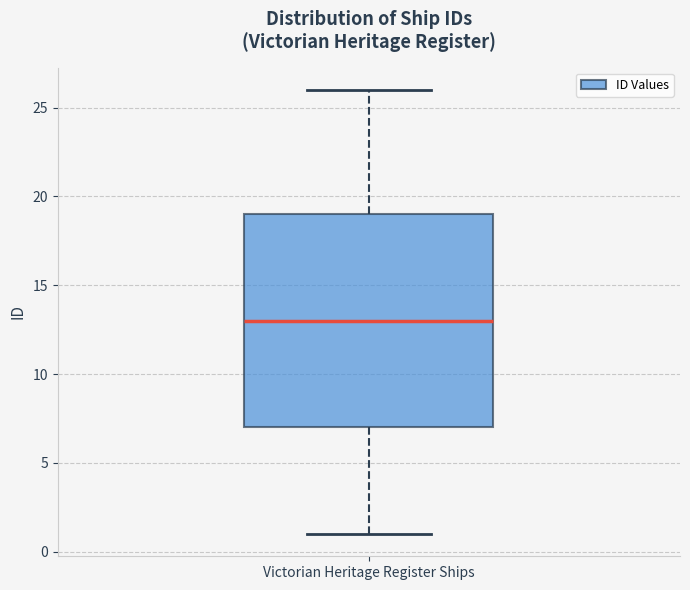

Read this box plot against the y-axis: the position of the median line, the range covered by the box, and the ends of both whiskers. The values are not printed on the chart, so give them approximately, as read against the axis.

median 13, box 7 to 19, whiskers 1 to 26